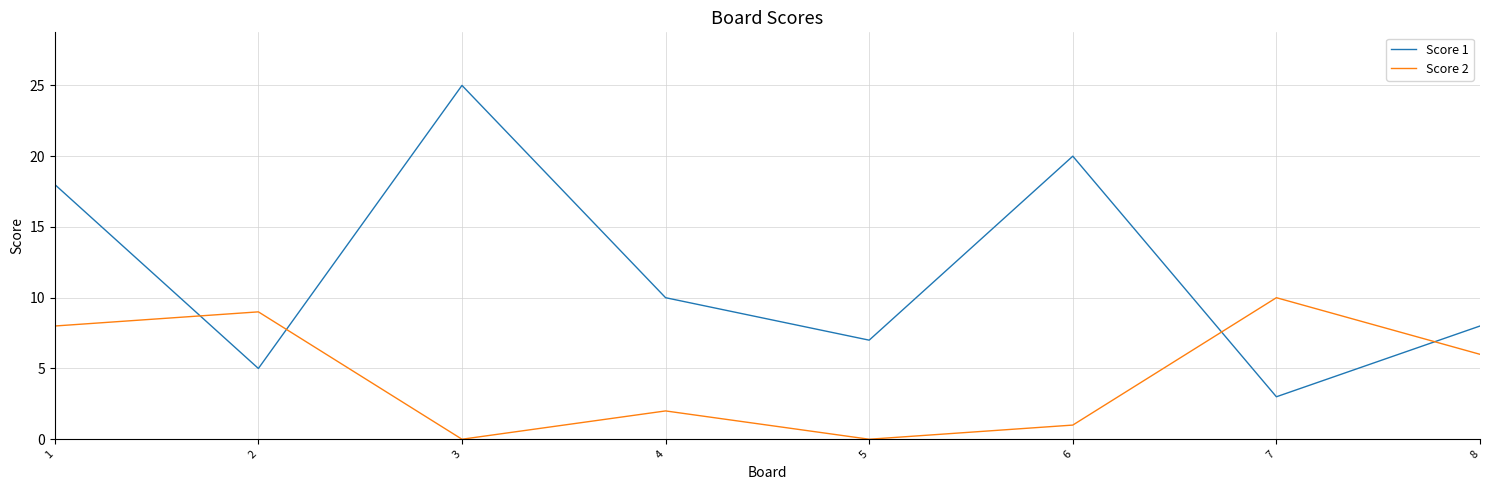

What is the sum of the Score 1 values at 4 and 8?

18